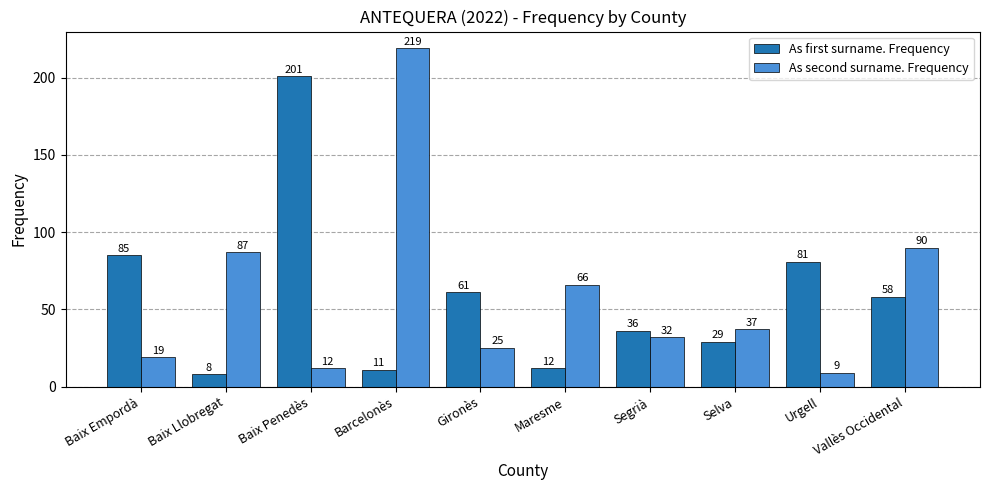

At which label is As second surname. Frequency closest to 114?

Vallès Occidental